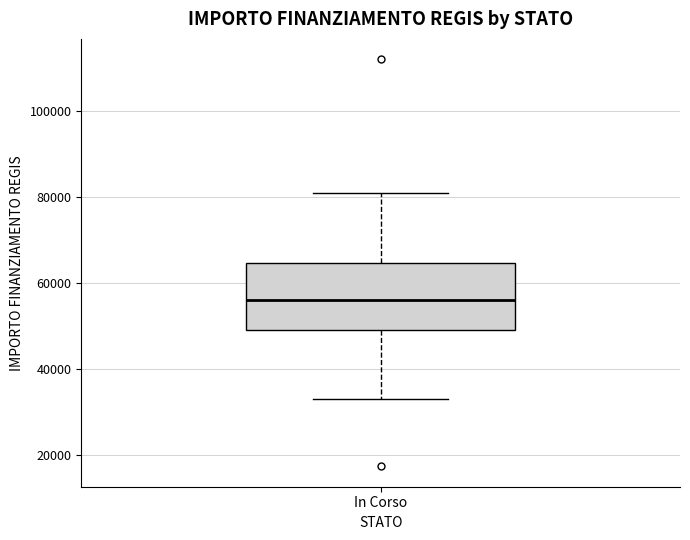

Transcribe this box plot: give where the median line is, the range the box spans, and where the two whiskers end, as read against the y-axis. The values are not printed on the chart, so give them approximately, as read against the axis.

median 56000, box 50000 to 64000, whiskers 32000 to 80000